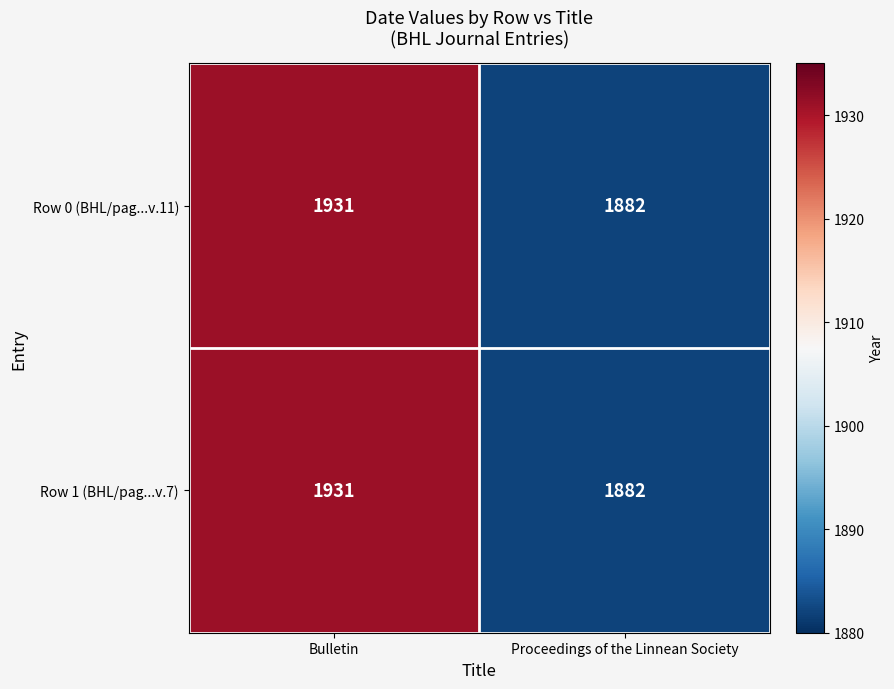

What is the sum of the Row 0 (BHL/pag...v.11) values at Proceedings of the Linnean Society and Bulletin?

3813